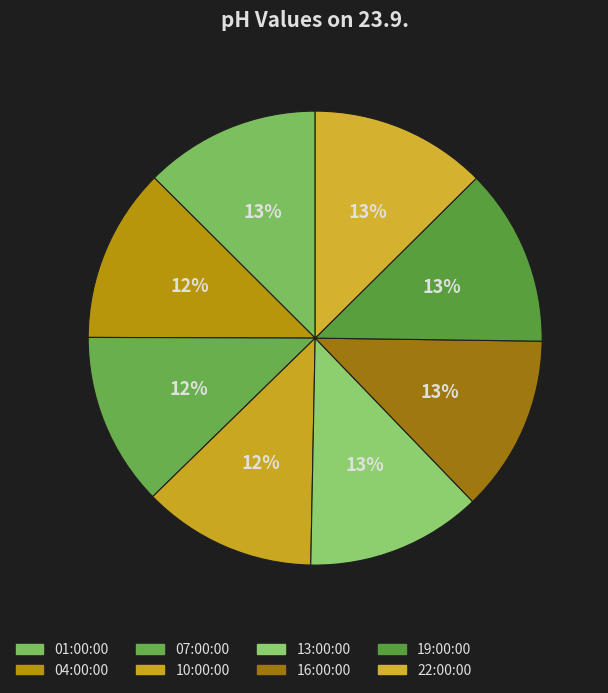

What is the total percentage of 19:00:00 and 10:00:00?

25.0%